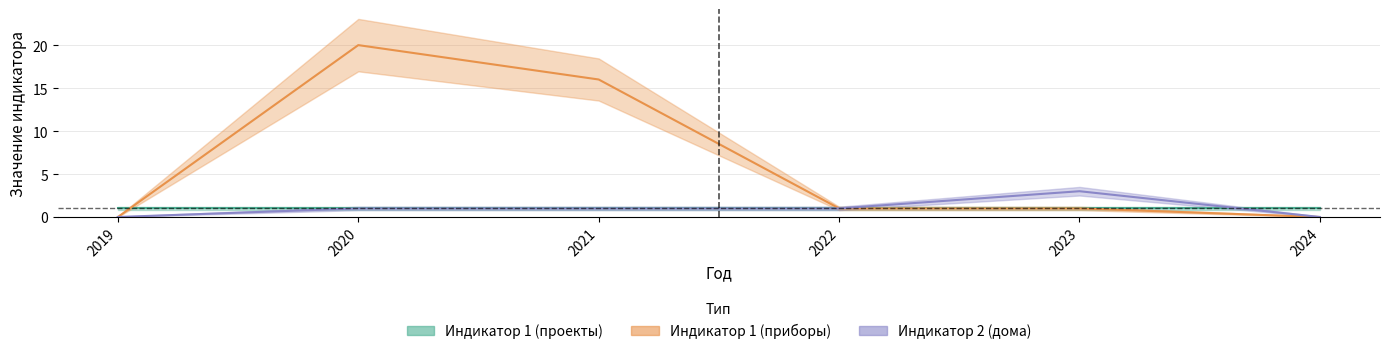

Where is the first local maximum for Индикатор 1 (приборы)?

2020